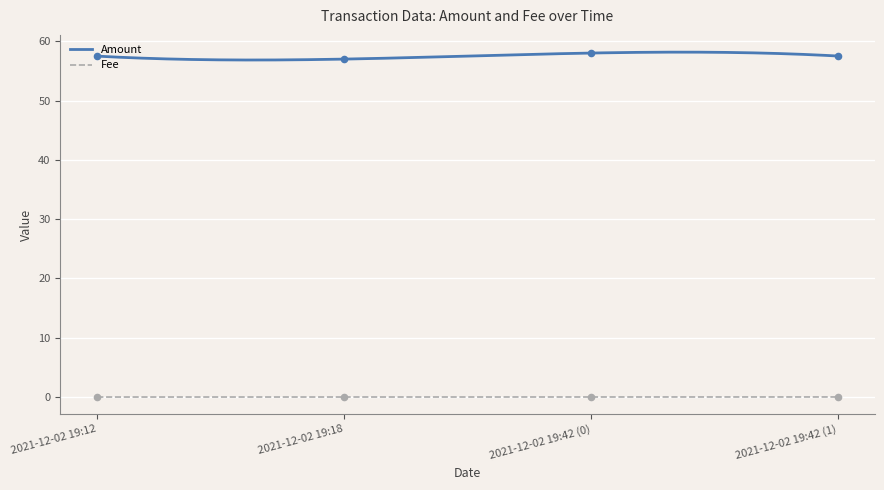

At which category is the sum across all series the highest?

2021-12-02 19:42 (0)